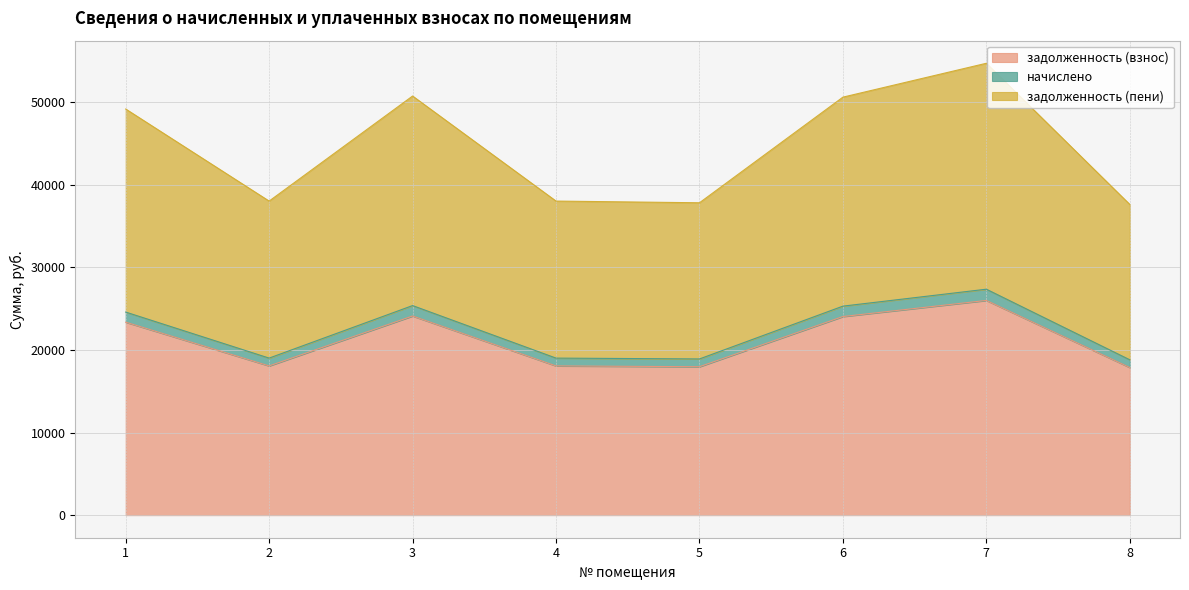

The value of начислено at 3 is 33754.2. True or false?

False